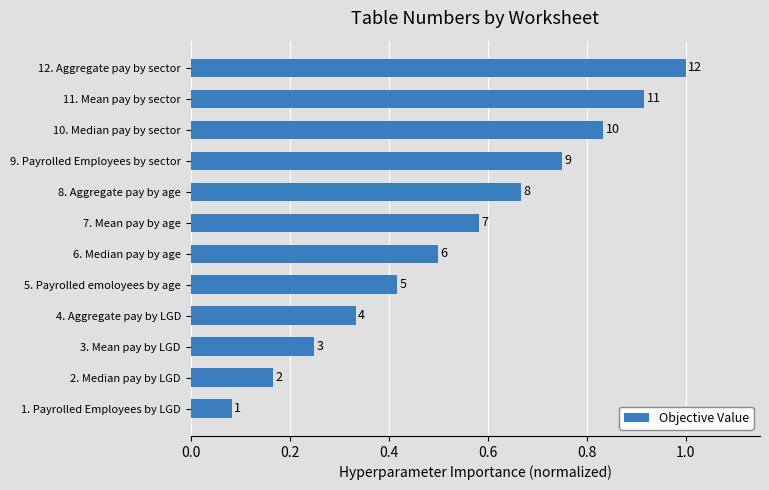

Are the bars horizontal?

Yes